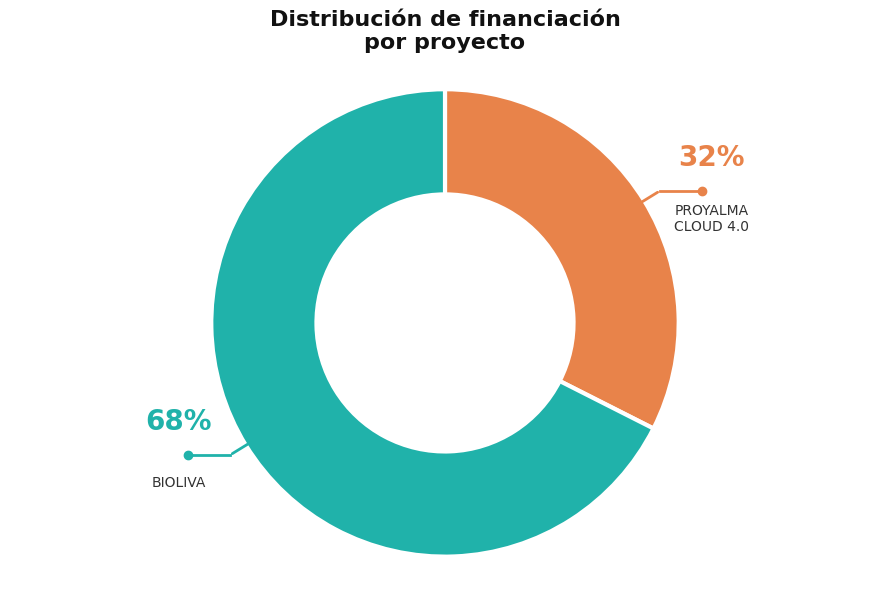

Rank the categories by value from highest to lowest.

BIOLIVA, PROYALMA CLOUD 4.0